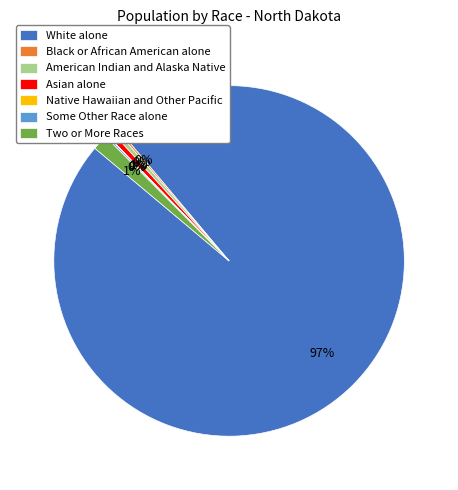

To the nearest percent, what percentage of the pie is Asian alone?

1%